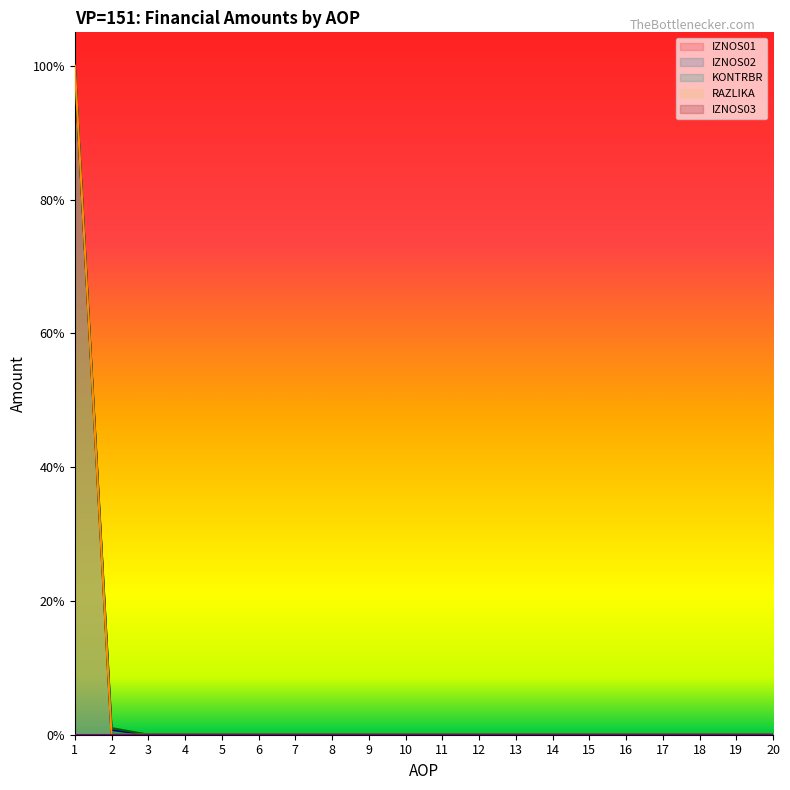

Does the chart display data point markers on the line(s)?

No